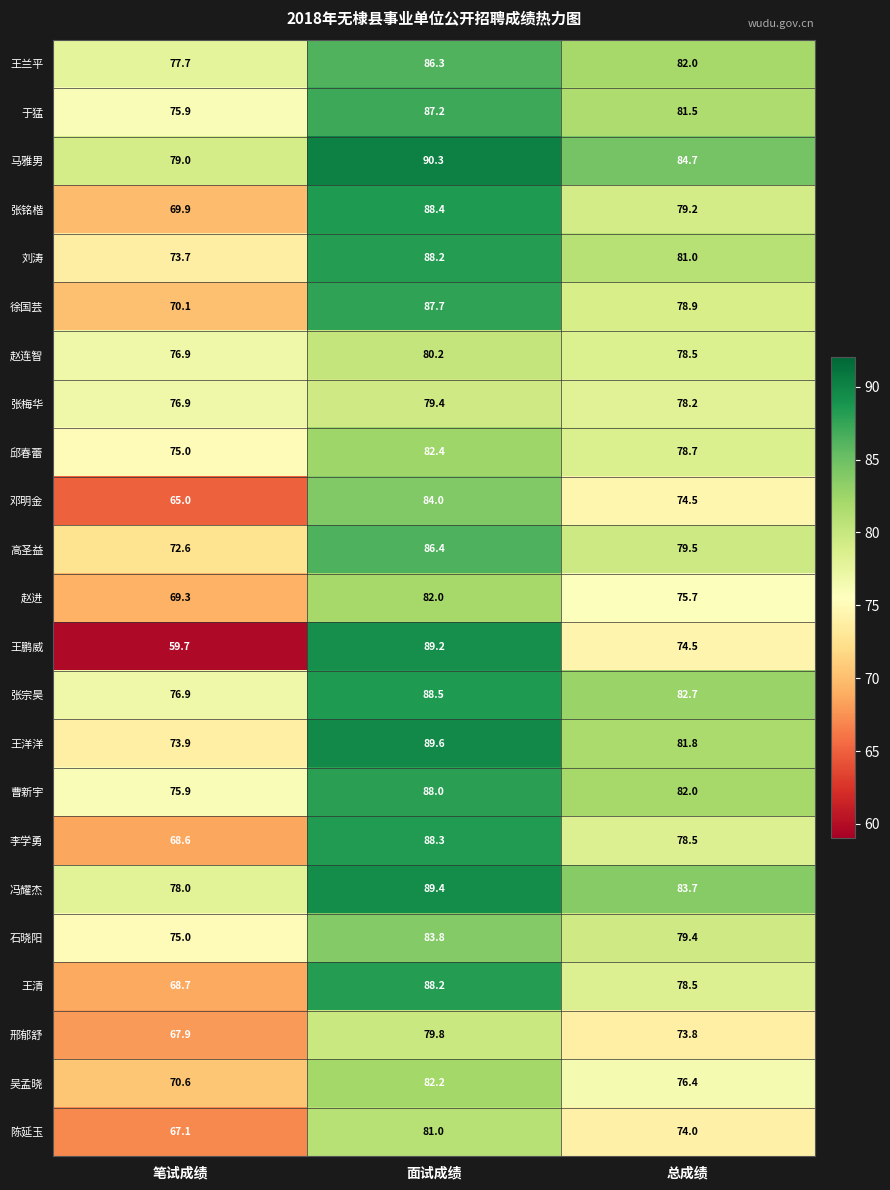

How many values in the 高圣益 series exceed 79?

2